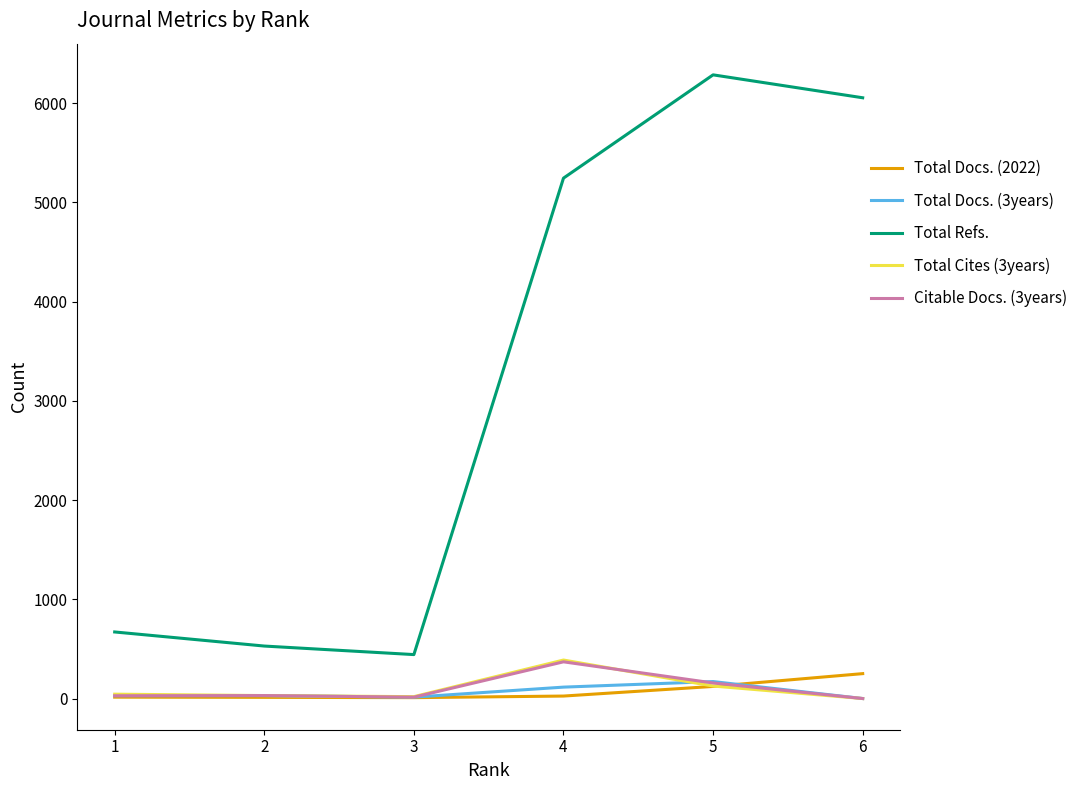

The value of Total Refs. at 2 is 249. True or false?

False